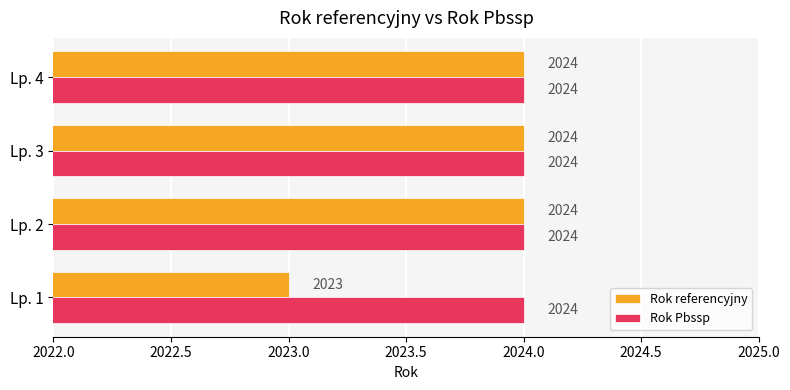

Count the number of categories in the chart.

4